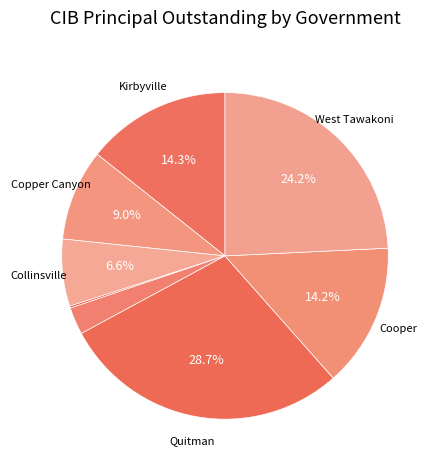

Count the number of slices in the pie.

8